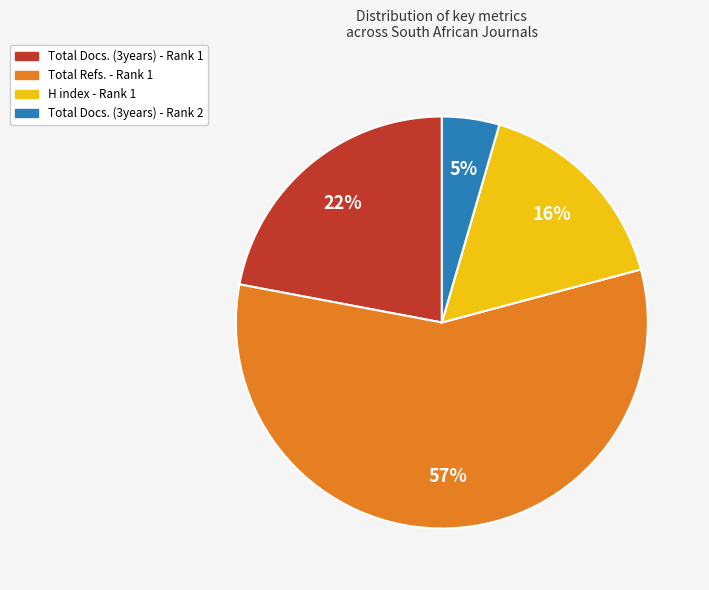

Do Total Refs. - Rank 1 and Total Docs. (3years) - Rank 2 together represent more than half of the pie?

Yes